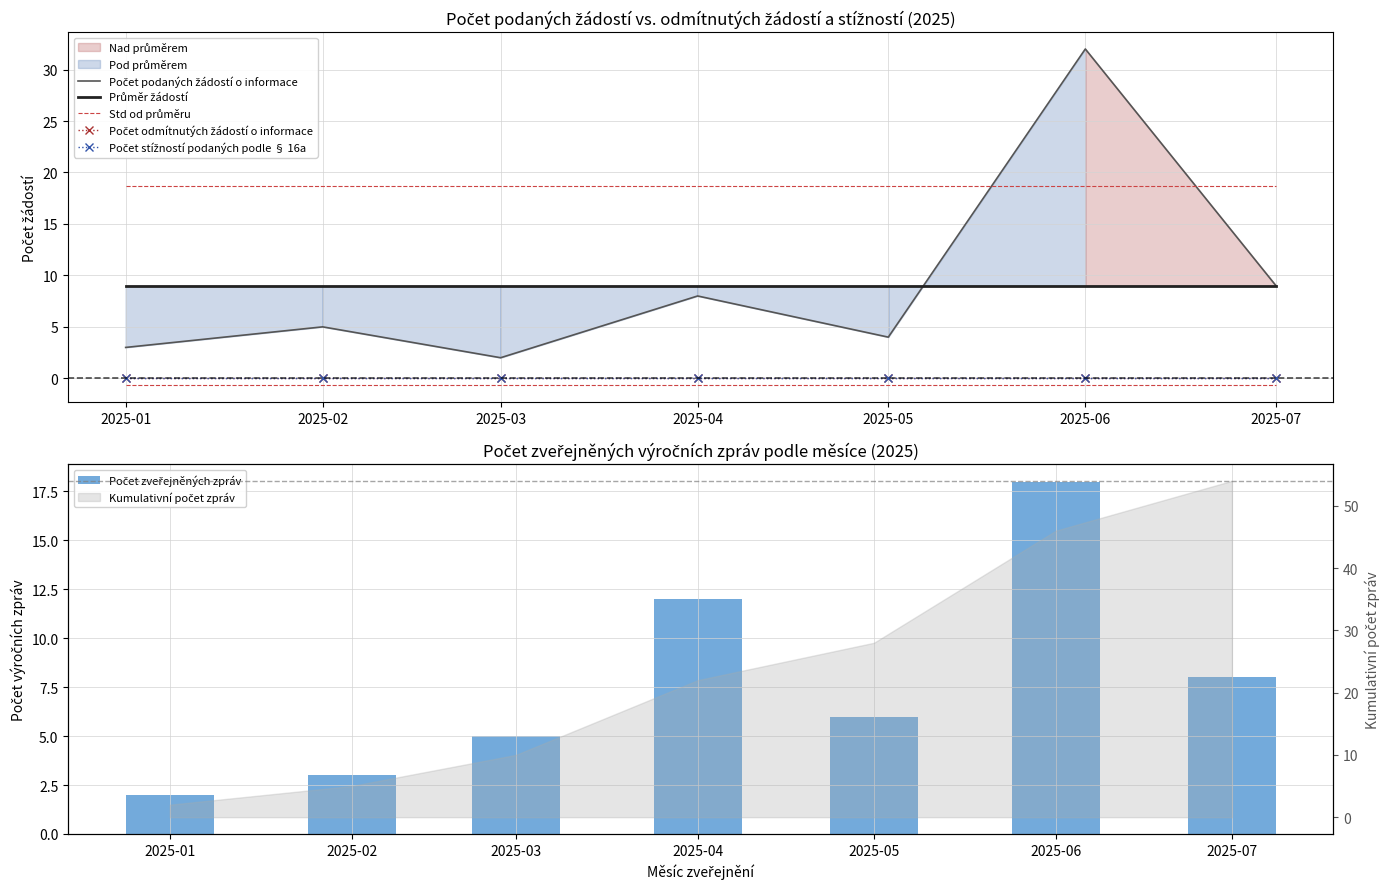

What is the difference between the highest and lowest values at 2025-05?

18.7